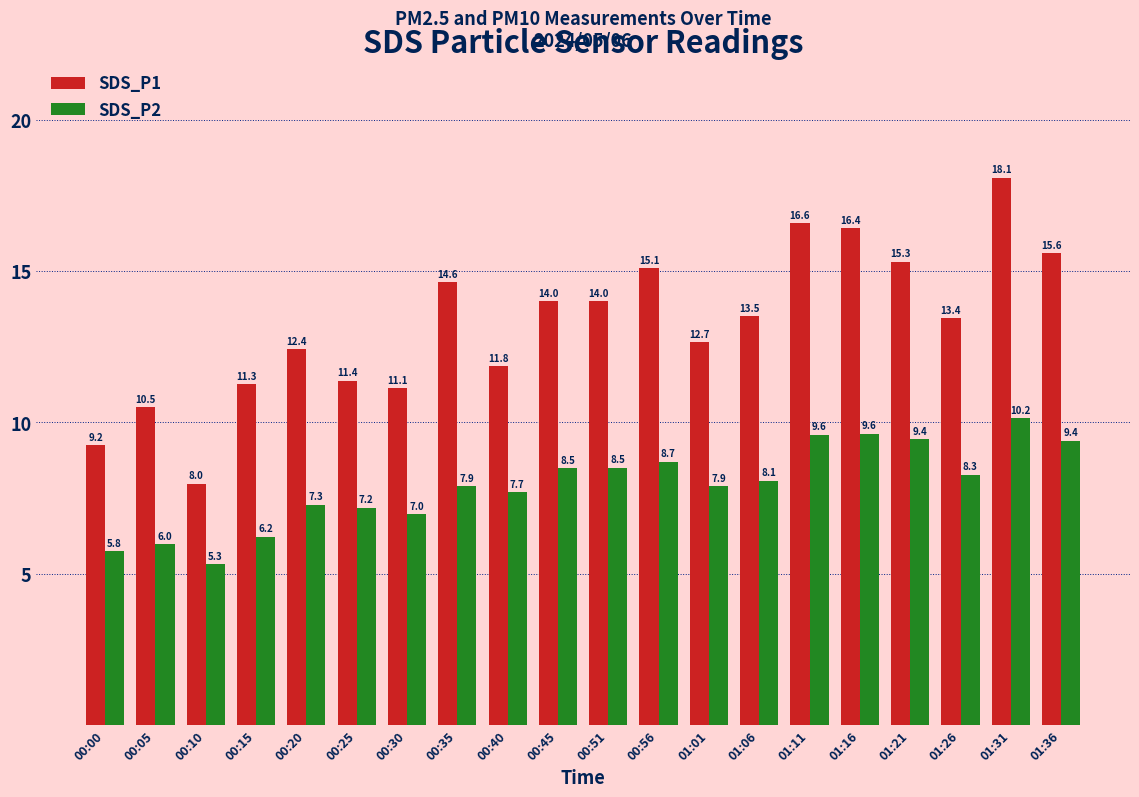

Rank the series at 00:30 from highest to lowest value.

SDS_P1, SDS_P2